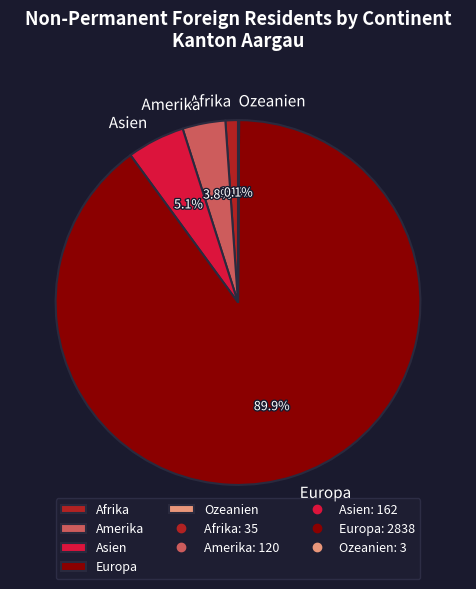

Which has a higher value, Afrika or Asien?

Asien